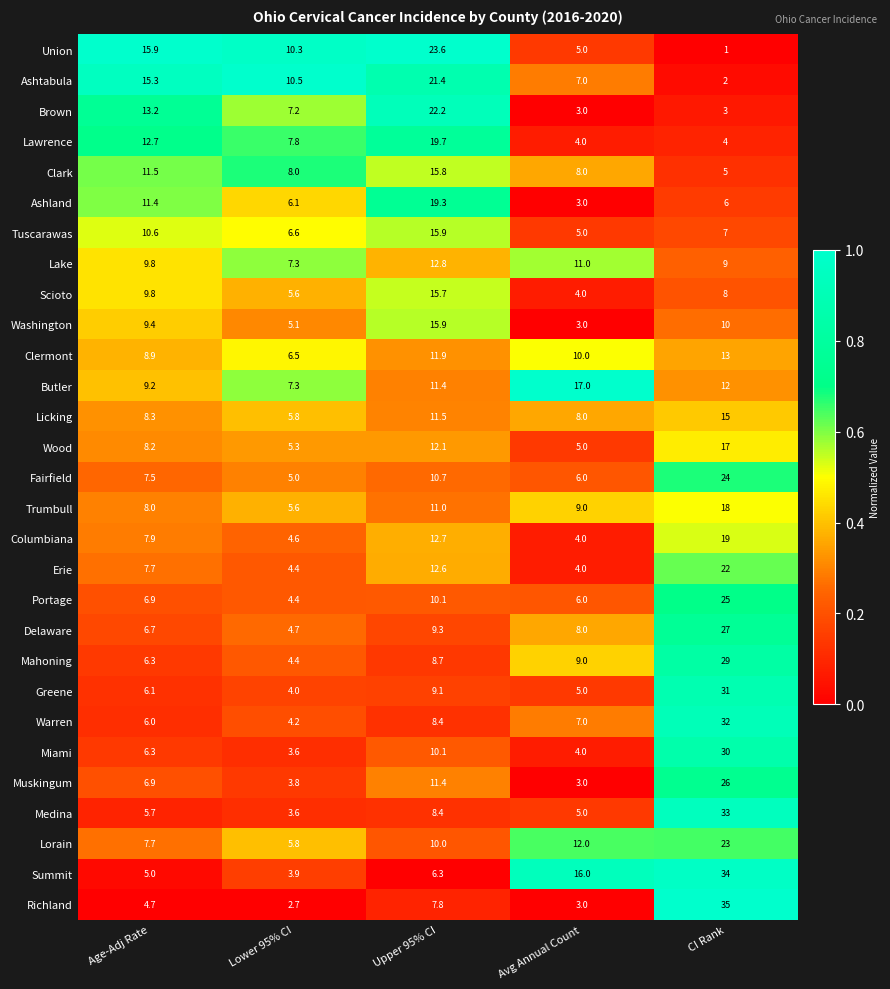

Where is Greene nearest to the value 17?

Upper 95% CI